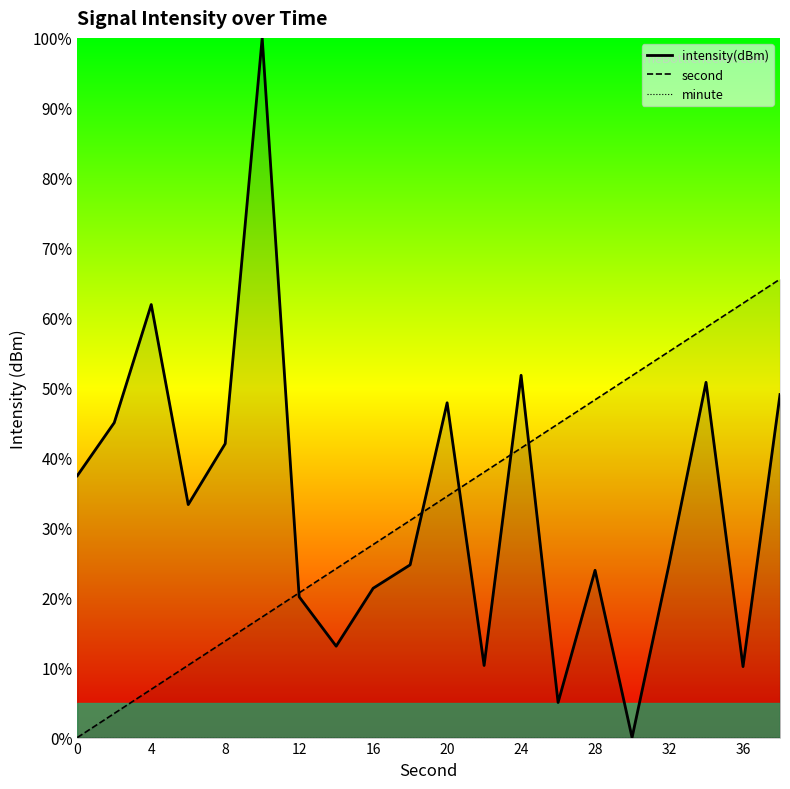

True or false: minute and second intersect in this chart.

False